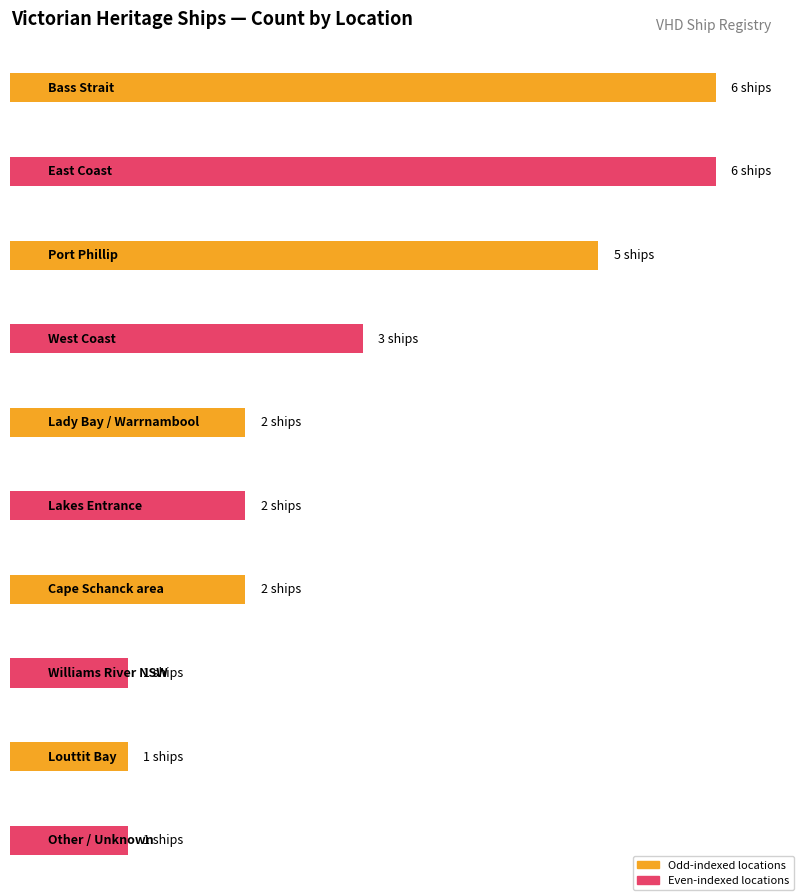

Does the chart contain stacked bars?

No